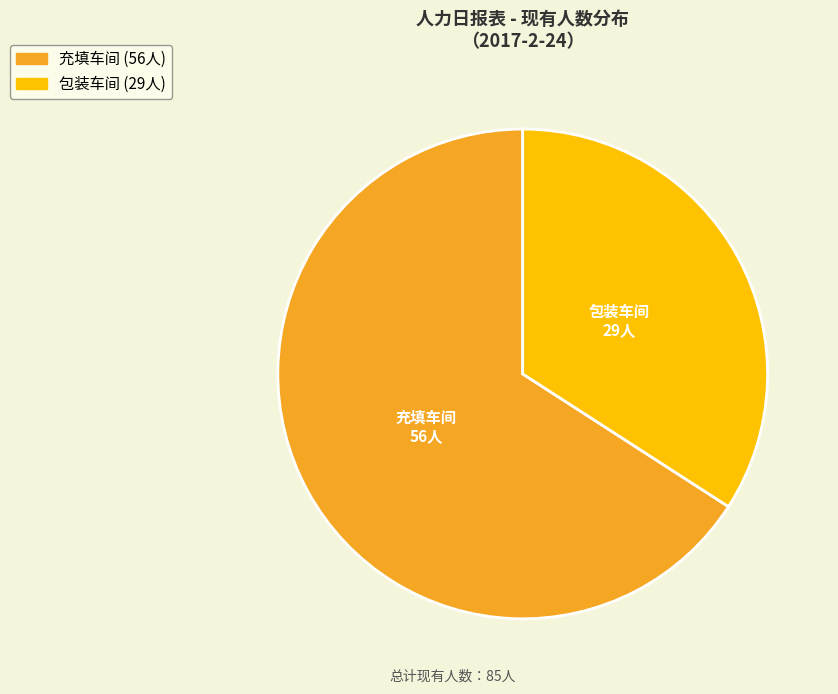

Which category has the biggest portion of the pie?

充填车间